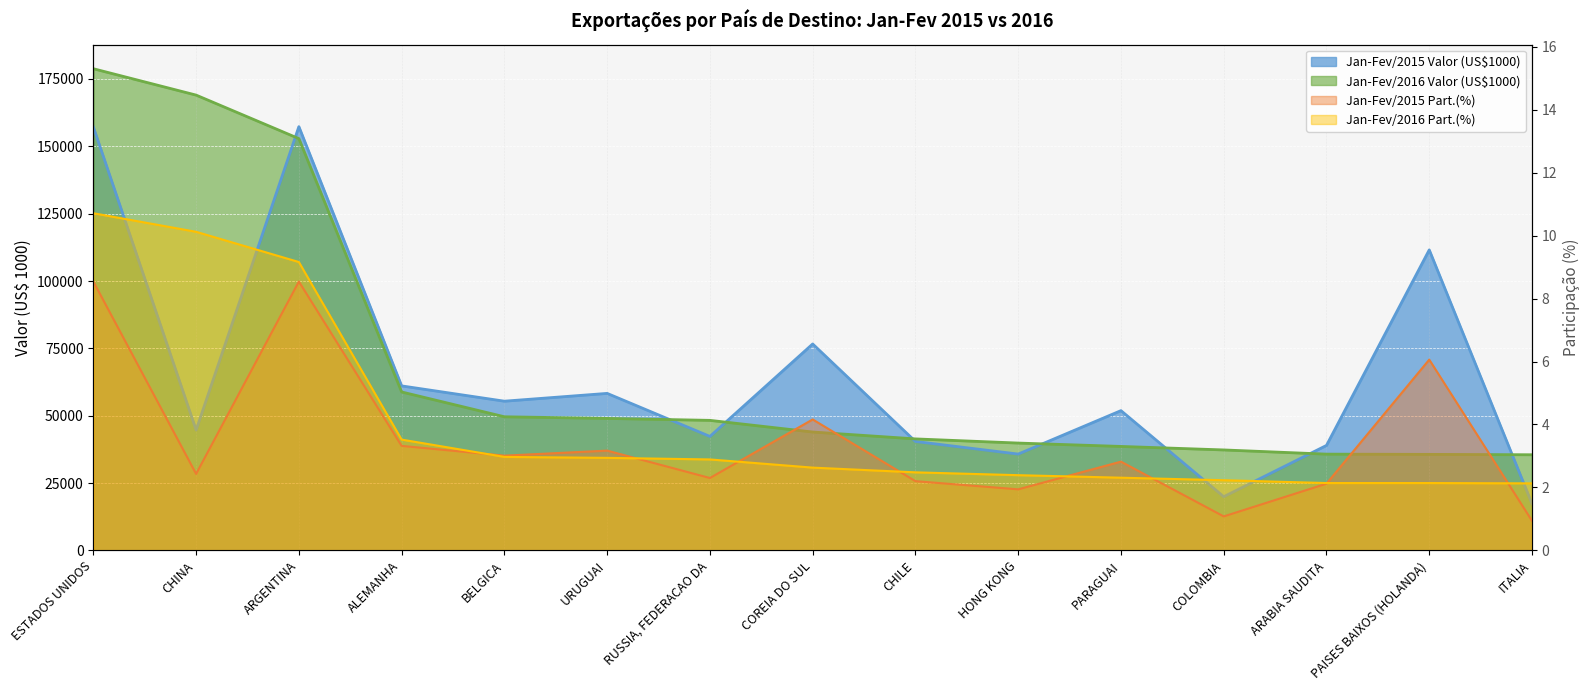

List the labels in order of Jan-Fev/2015 Part.(%) value, largest first.

ESTADOS UNIDOS, ARGENTINA, PAISES BAIXOS (HOLANDA), COREIA DO SUL, ALEMANHA, URUGUAI, BELGICA, PARAGUAI, CHINA, RUSSIA, FEDERACAO DA, CHILE, ARABIA SAUDITA, HONG KONG, COLOMBIA, ITALIA